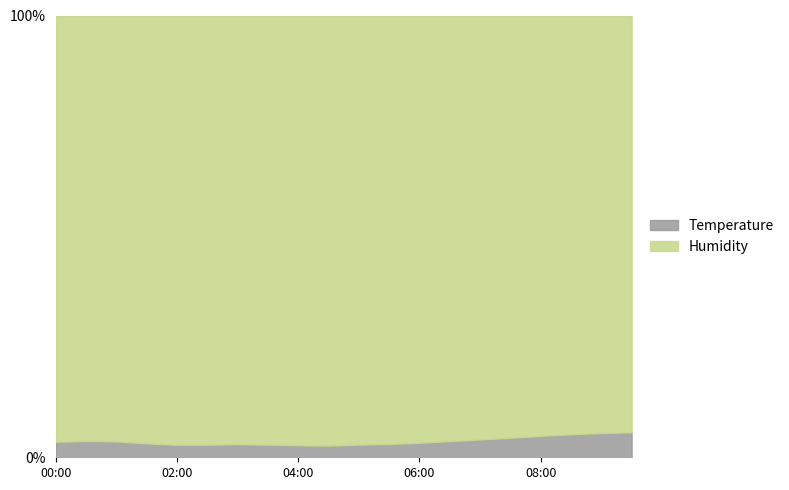

How many interior local valleys does the temperature series have?

2